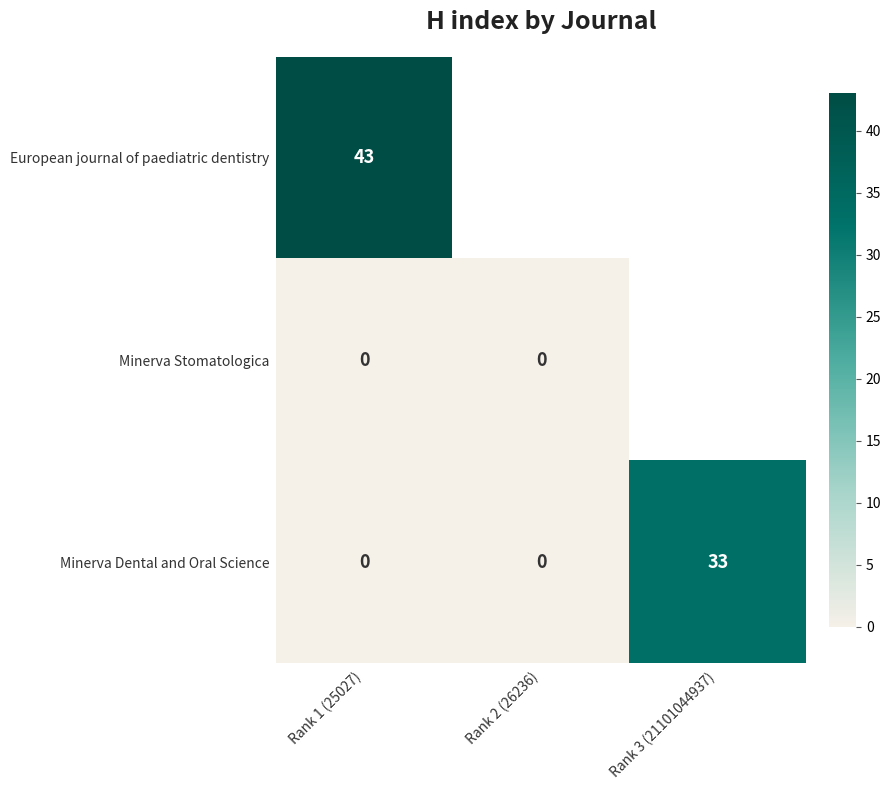

What is the difference between the maximum and minimum values in the Minerva Dental and Oral Science series?

33